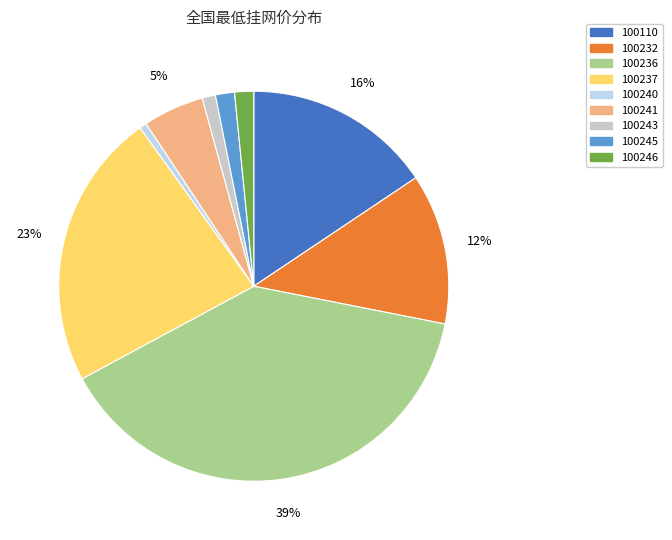

Does 100236 represent more than half of the total?

No